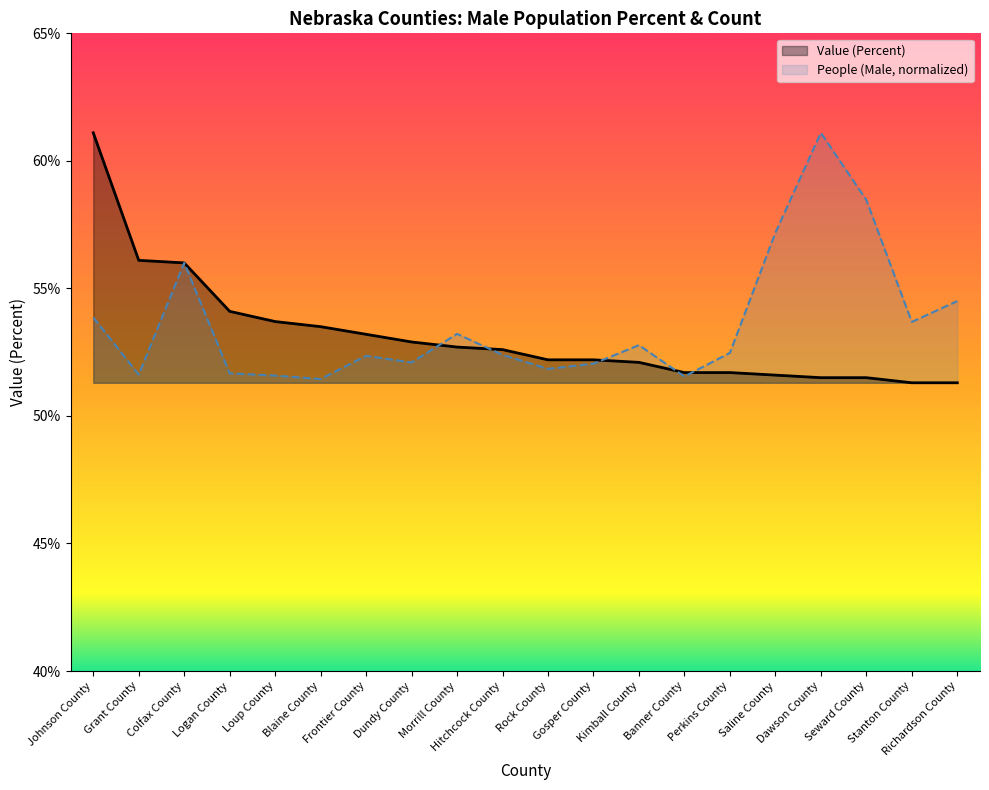

List the series in order of their overall mean, lowest first.

Value (Percent), People (Male, normalized)